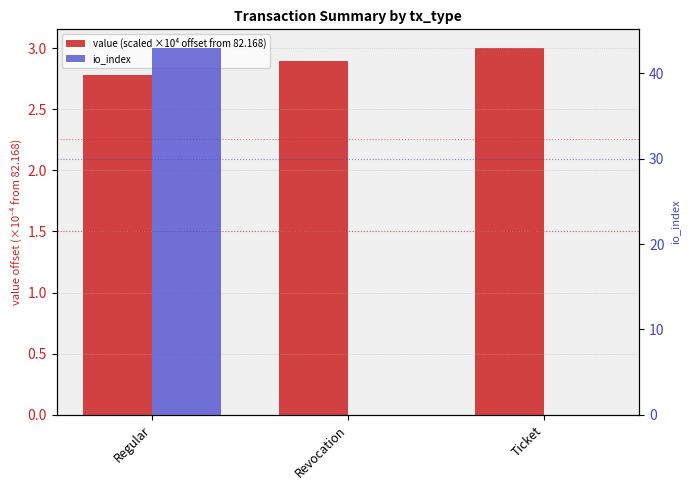

Rank the series by their average value, from lowest to highest.

value (scaled ×10⁴ offset from 82.168), io_index